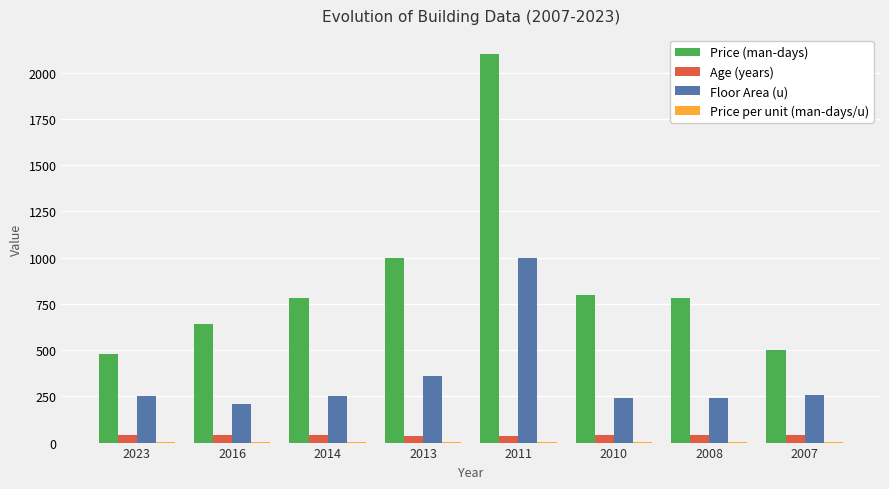

What is the highest value of the Price (man-days) series?

2100.0